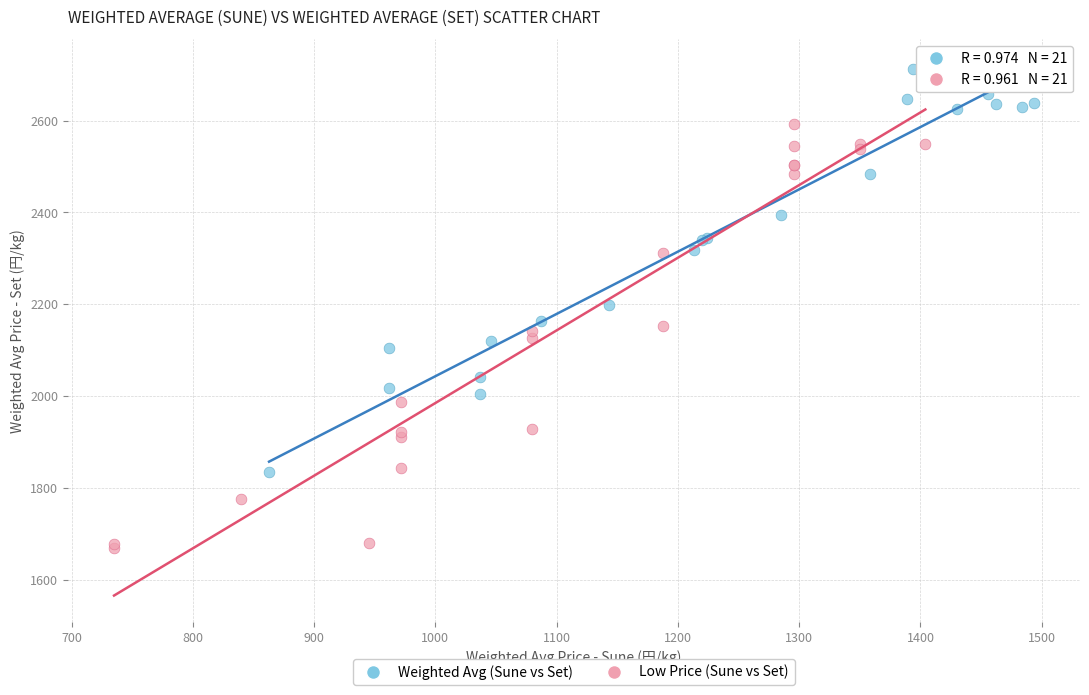

Which series contains the highest Y value?

Weighted Avg (Sune vs Set)